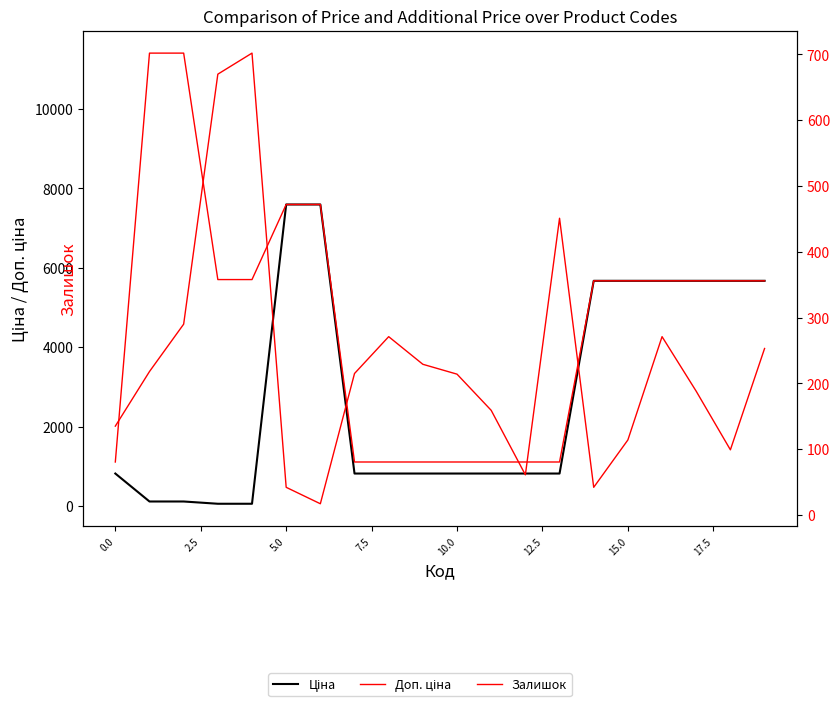

What is the maximum value for Залишок?

702.0